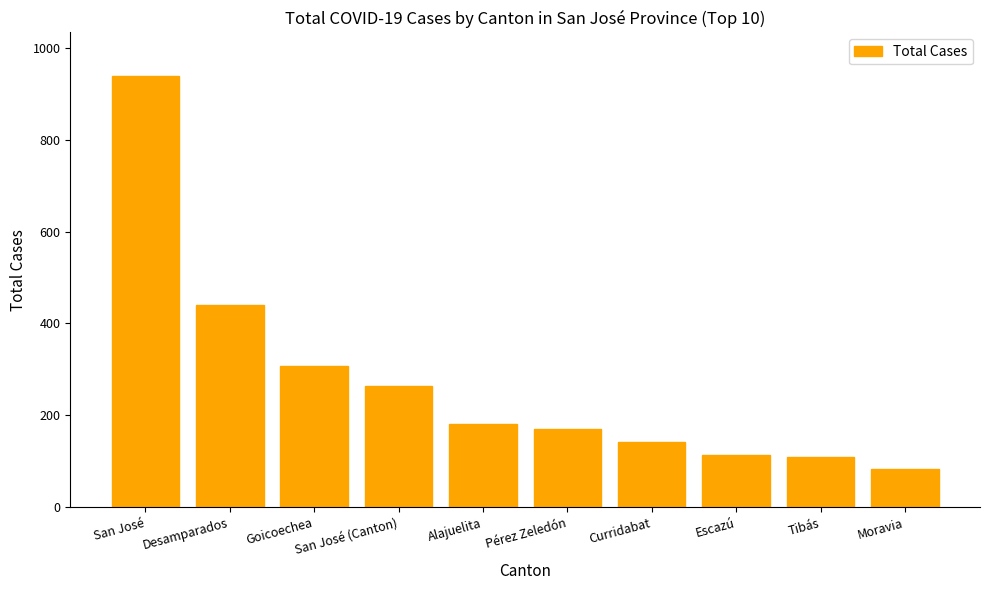

Where does the data first go above 181?

San José